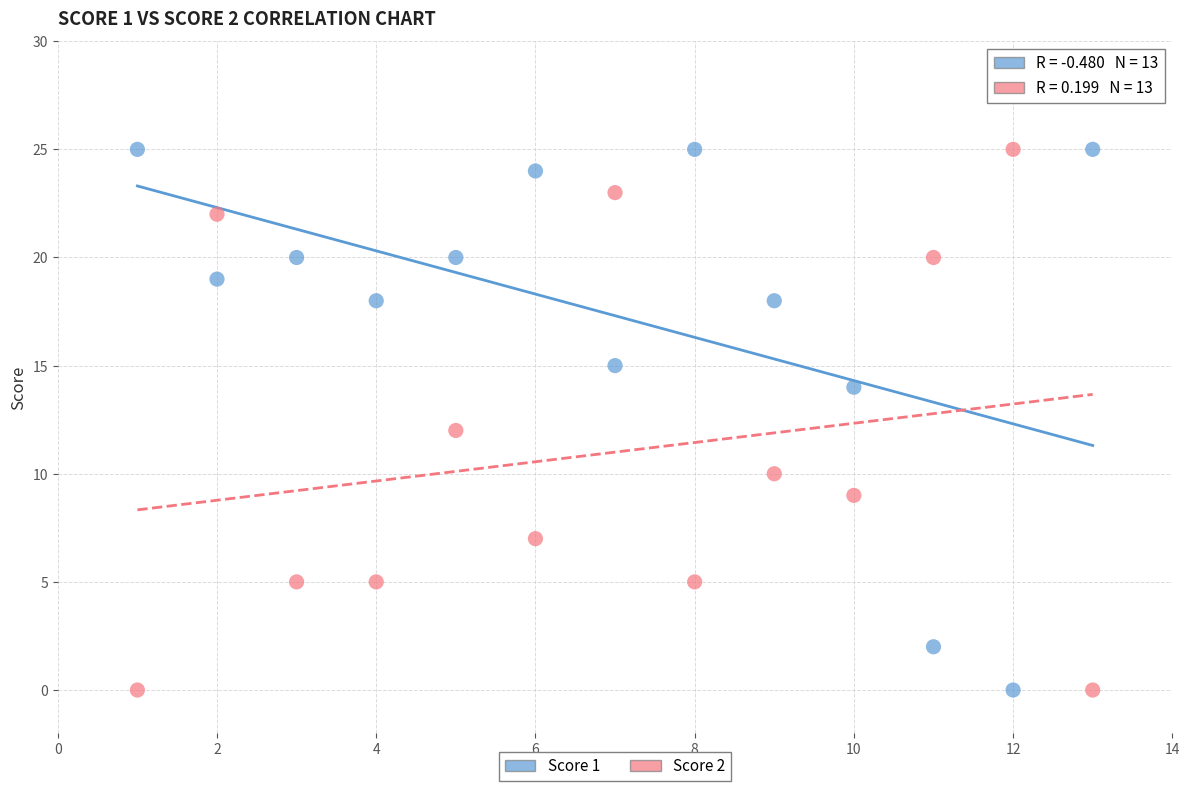

What is the X range (max minus min) for the scatter plot?

12